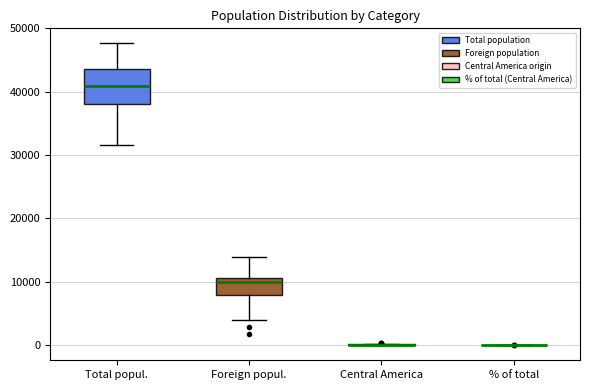

Reading left to right, transcribe this box plot: for each box, give where its median line is, the range the box spans, and where its two whiskers end, as read against the y-axis. The values are not printed on the chart, so give them approximately, as read against the axis.

Total popul.: median 41000, box 38000 to 44000, whiskers 32000 to 48000
Foreign popul.: median 10000, box 8000 to 11000, whiskers 4000 to 14000
Central America: box collapsed to a line at 0, whiskers 0 to 0
% of total: box collapsed to a line at 0, whiskers 0 to 0